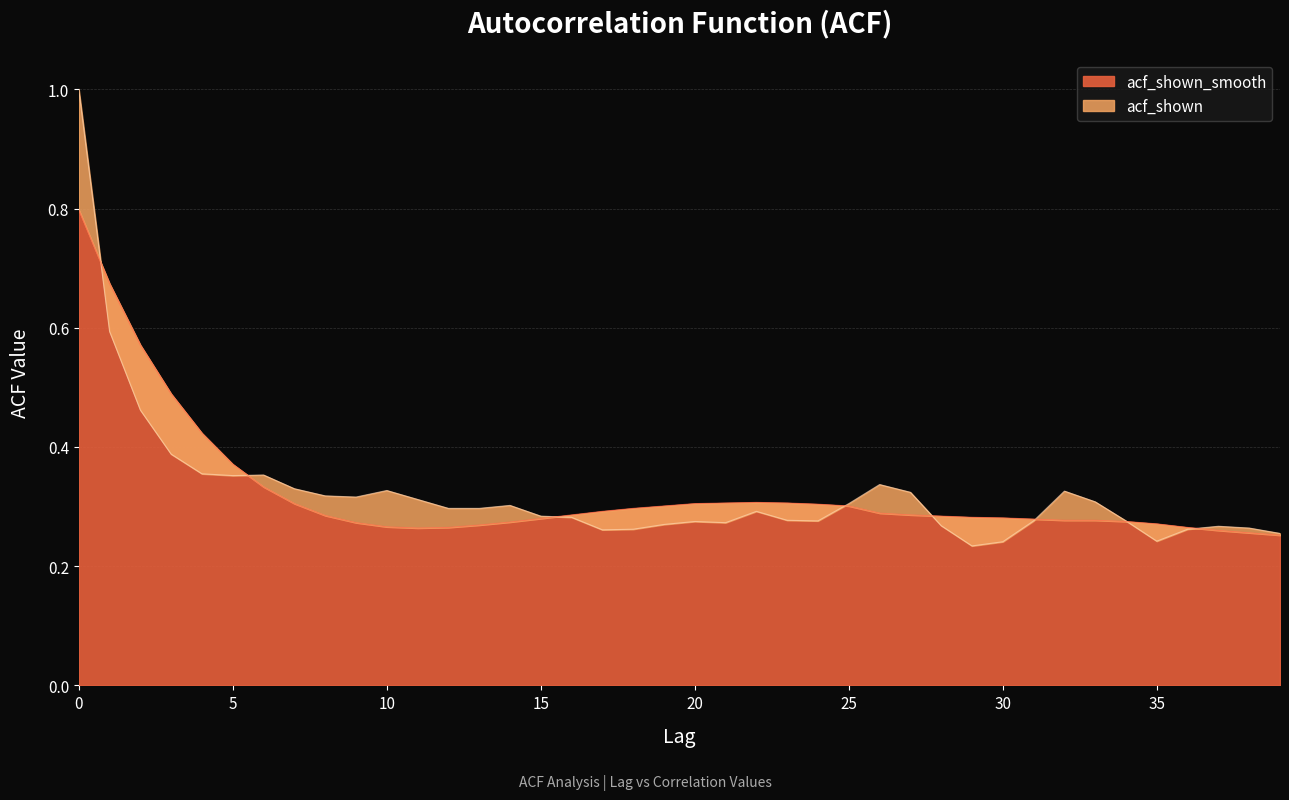

After their last crossing, which series has the higher values: acf_shown_smooth or acf_shown?

acf_shown